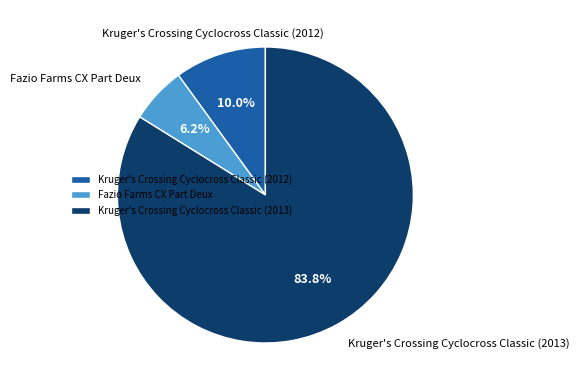

Between Kruger's Crossing Cyclocross Classic (2013) and Fazio Farms CX Part Deux, which is larger?

Kruger's Crossing Cyclocross Classic (2013)